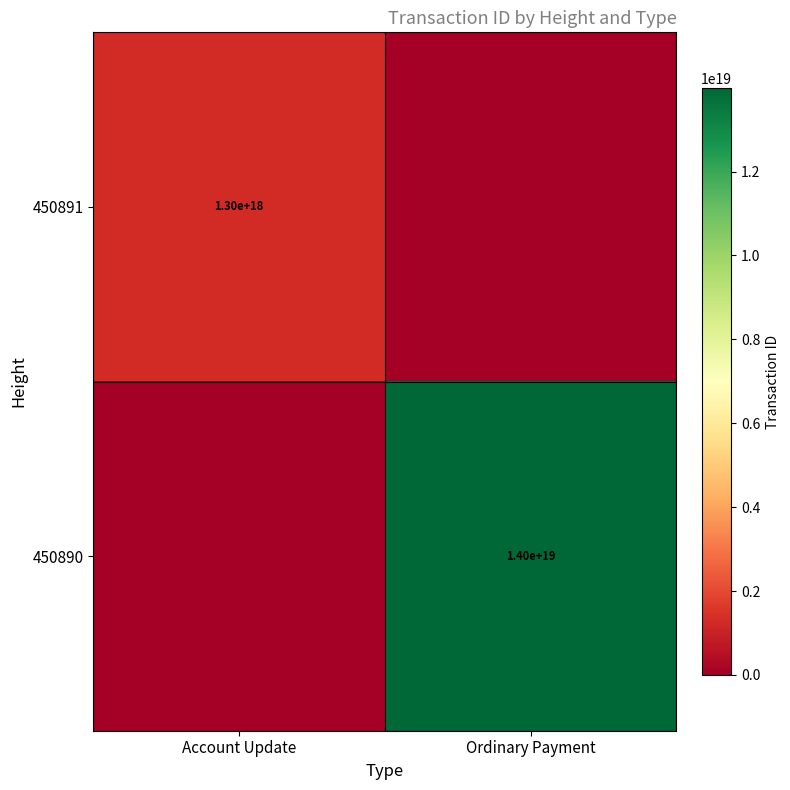

The 450891 series shows 1753293767340112896 at Account Update. True or false?

False